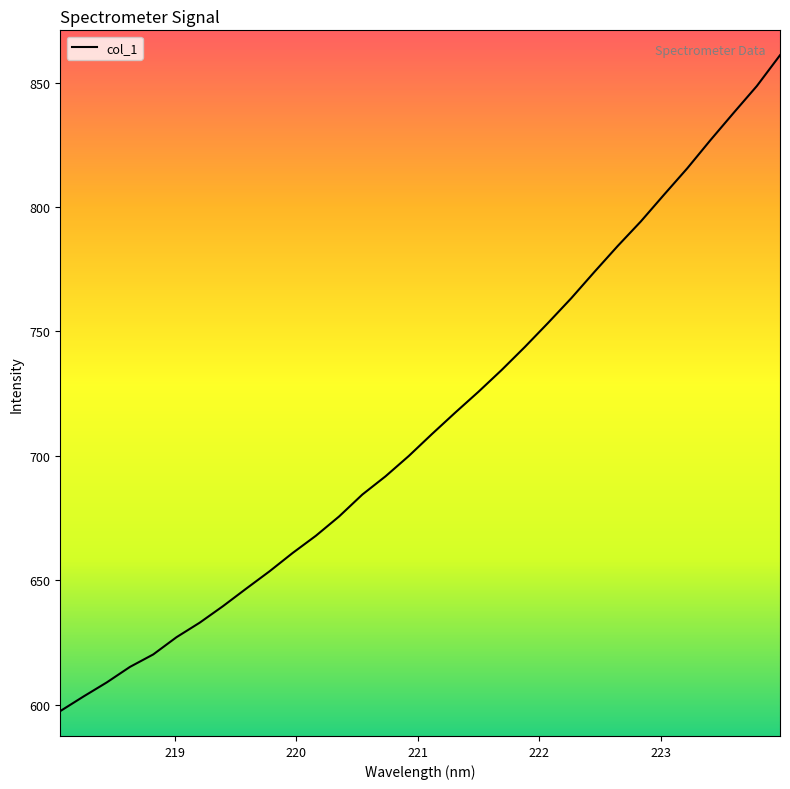

What is the difference between the maximum and minimum values?

263.6